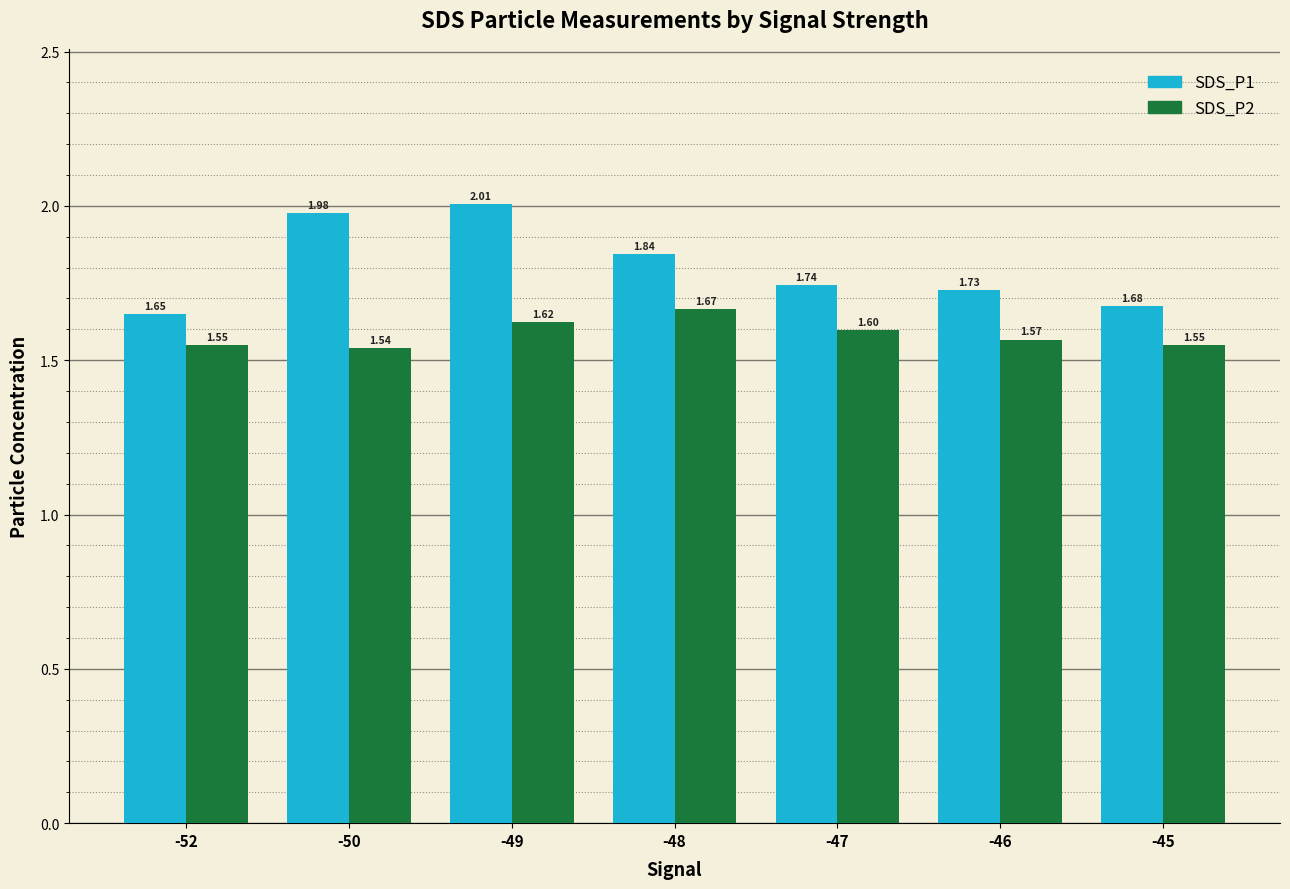

What is the difference between the maximum and minimum values in the SDS_P2 series?

0.1